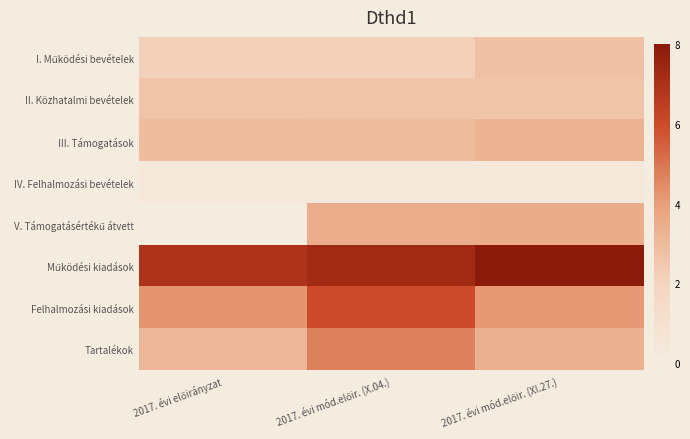

Which series has the largest range (max minus min)?

V. Támogatásértékű átvett